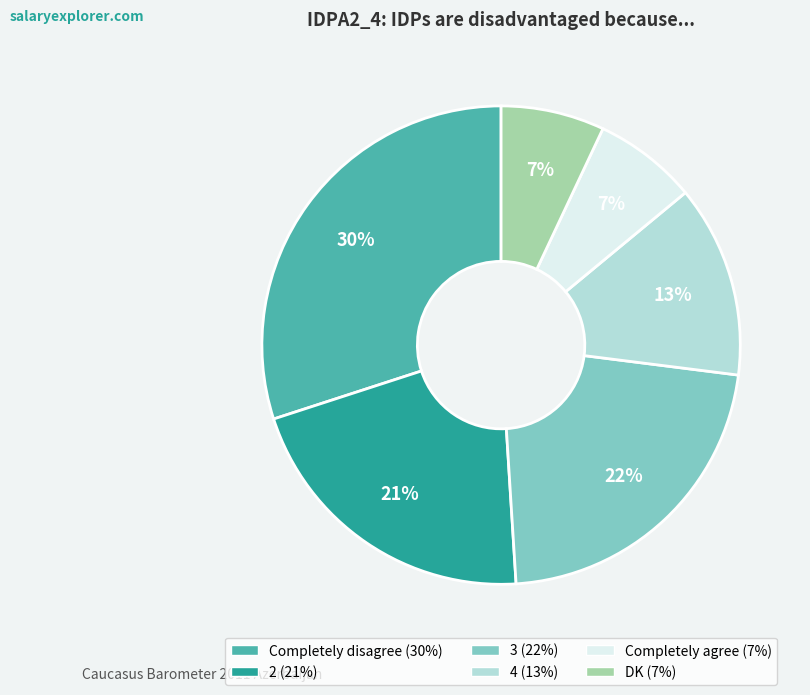

To the nearest percent, what percentage of the pie is DK?

7%